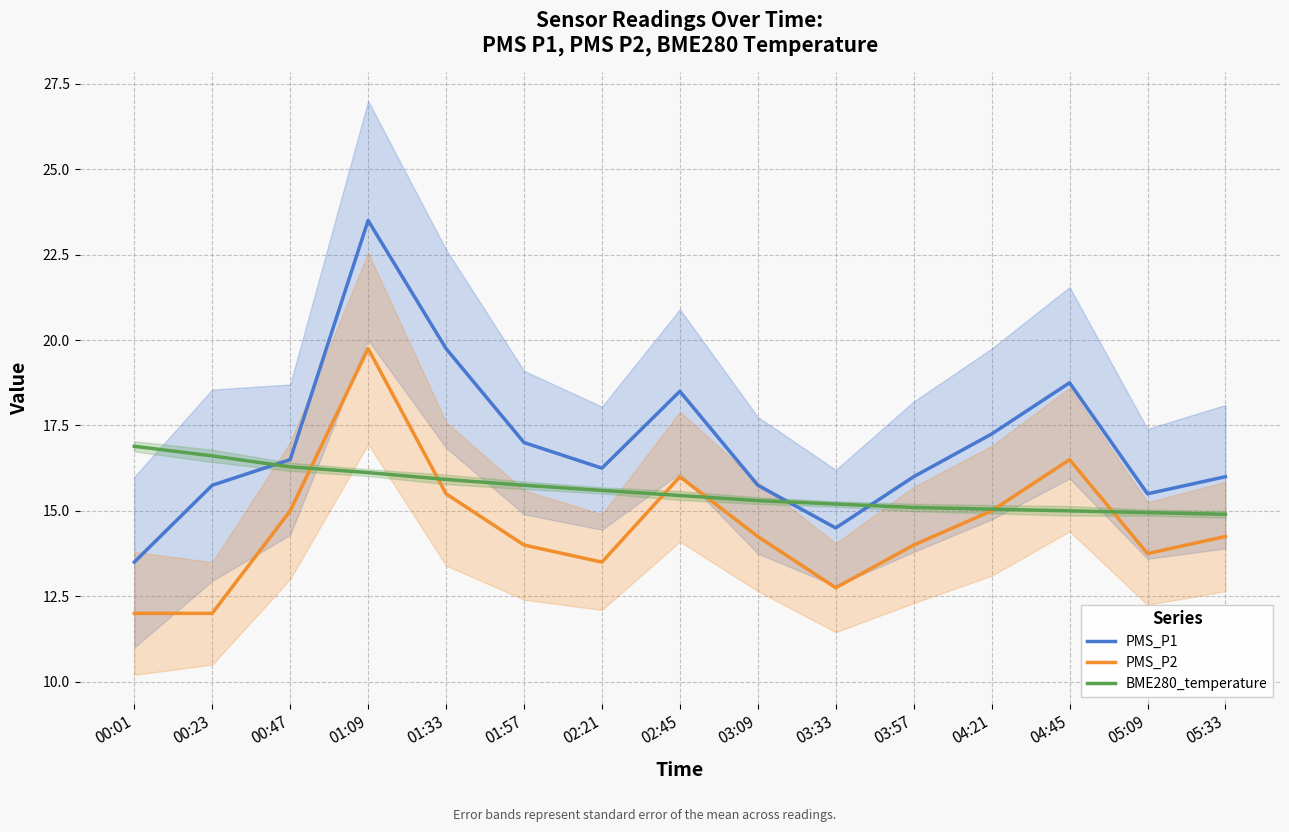

What are all the series names shown in the legend?

PMS_P1, PMS_P2, BME280_temperature